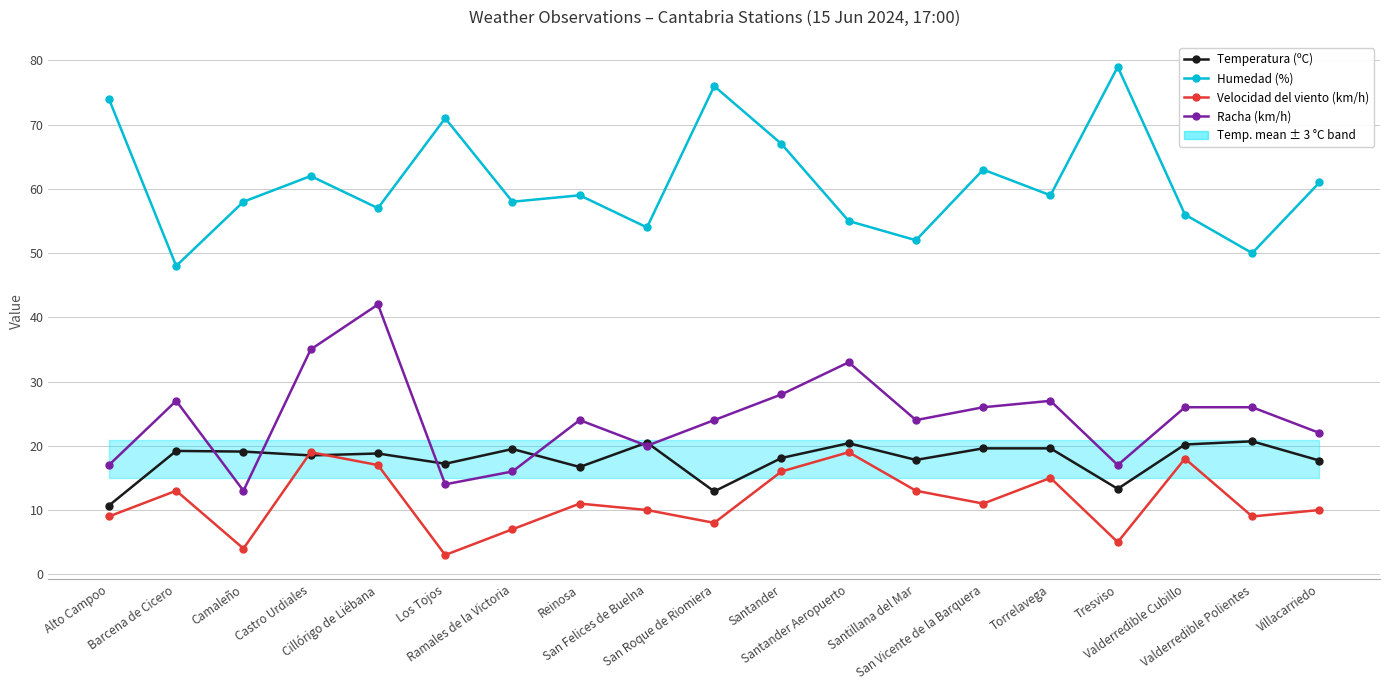

What is the label of the 7th point from the left?

Ramales de la Victoria